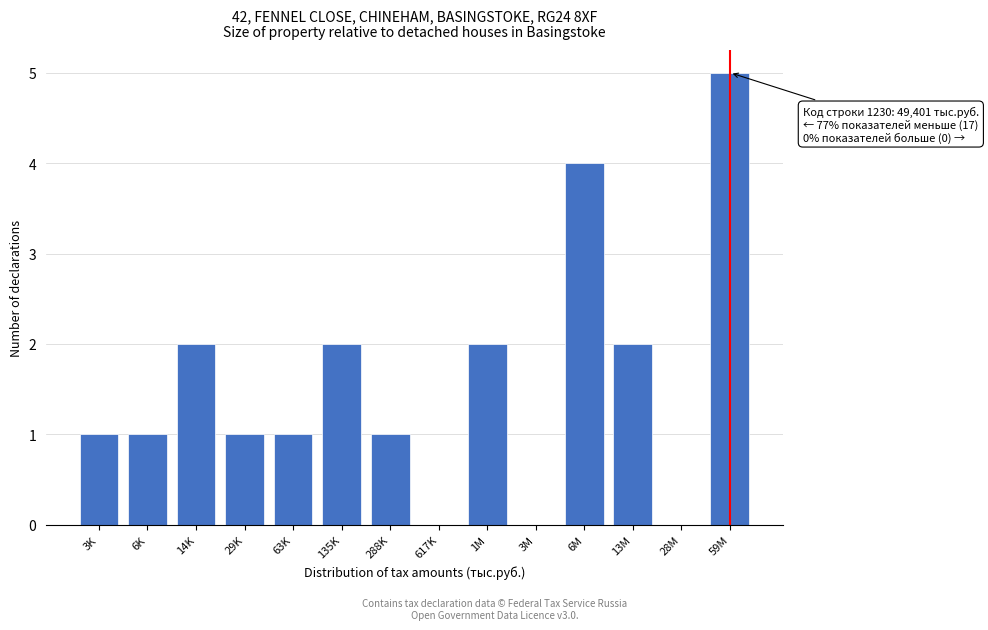

Reading left to right, list all the values displayed in this chart.

3K=1	6K=1	14K=2	29K=1	63K=1	135K=2	288K=1	617K=0	1M=2	3M=0	6M=4	13M=2	28M=0	59M=5